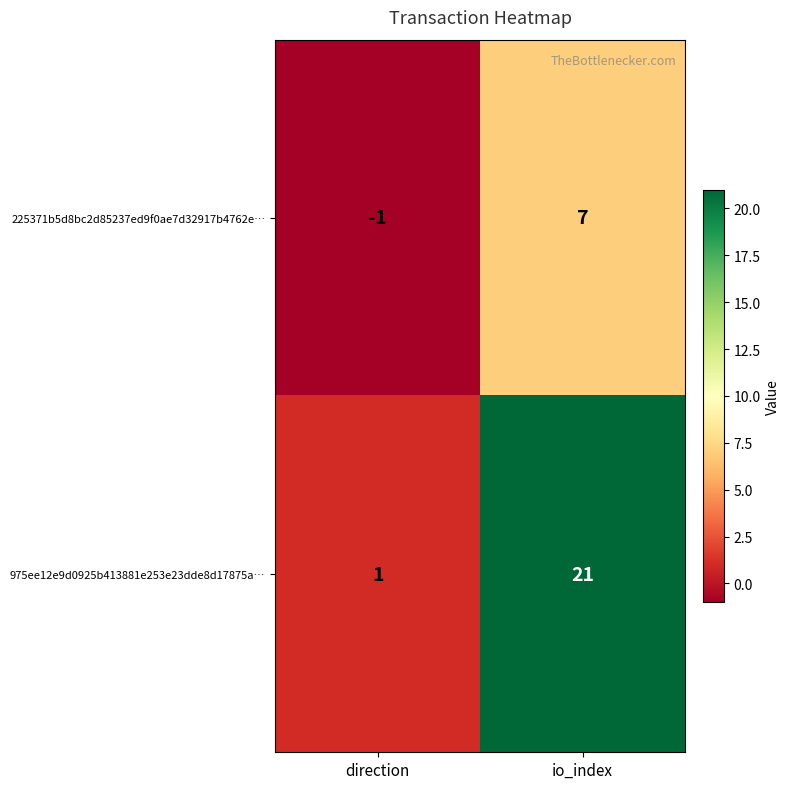

True or false: 225371b5d8bc2d85237ed9f0ae7d32917b4762e… has a value of -1 at direction.

True